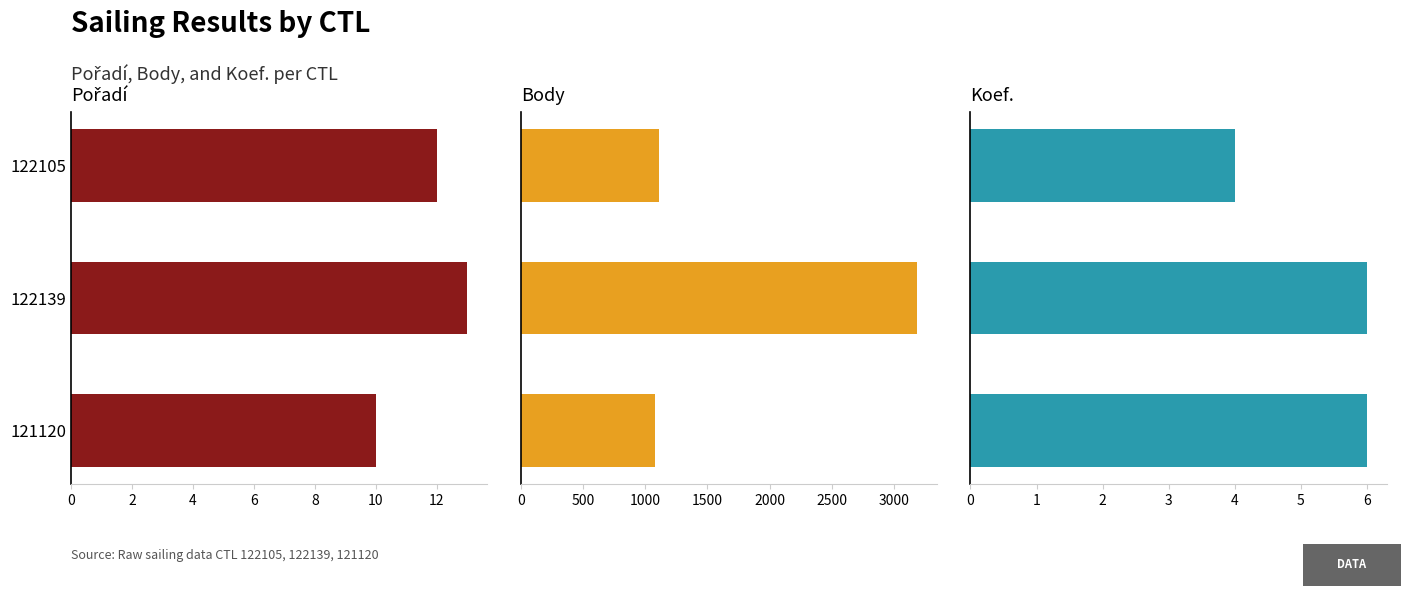

Count the number of data series in this chart.

3